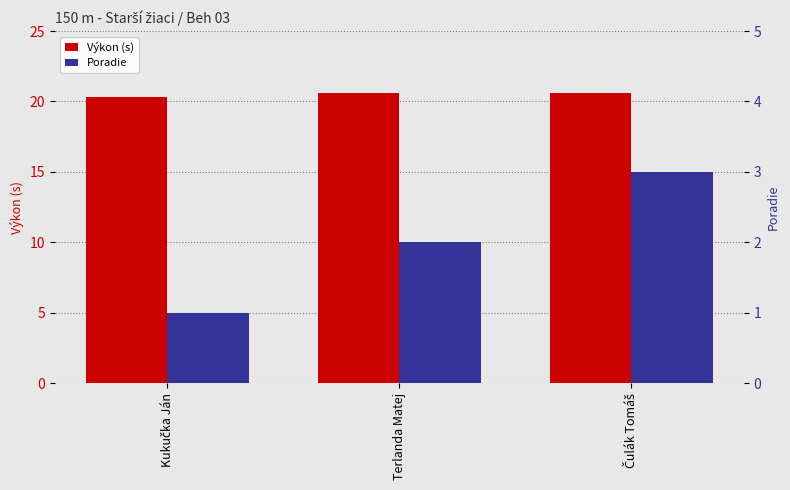

What is the spread (max minus min) of values at Čulák Tomáš?

17.6